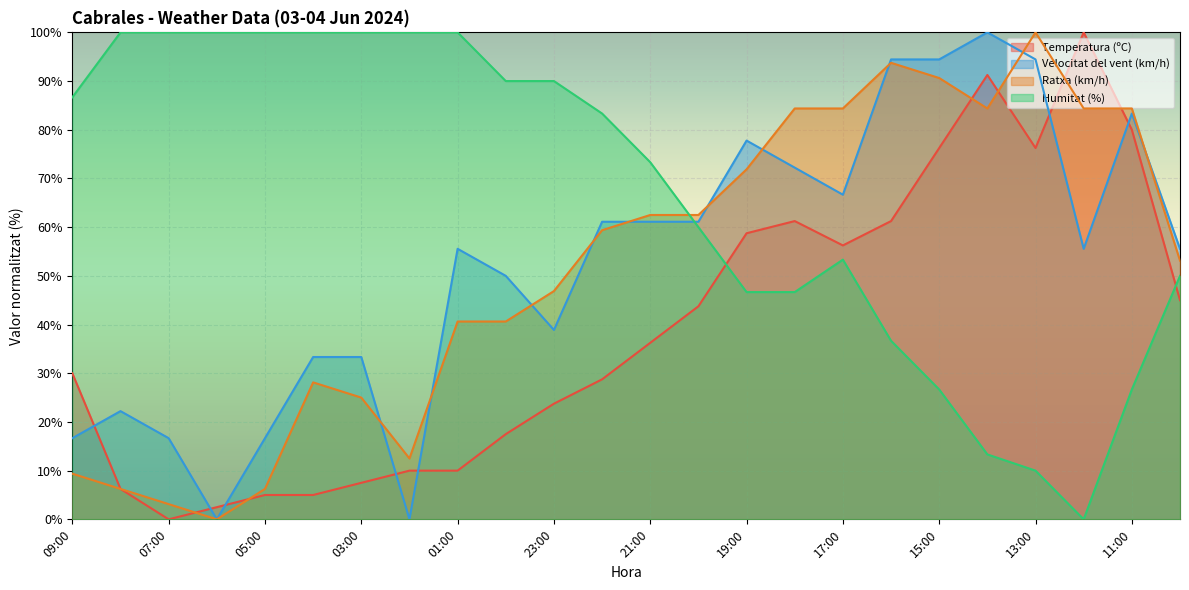

How many times do Humitat (%) and Ratxa (km/h) cross each other?

1